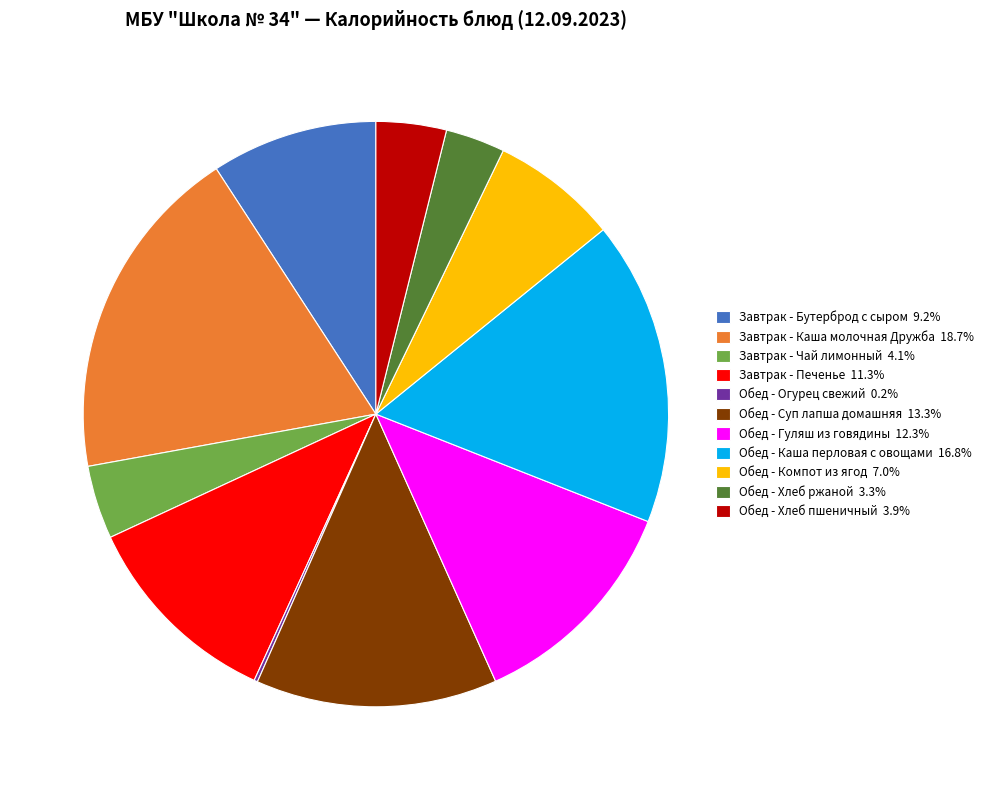

Is there a majority slice in this chart?

No